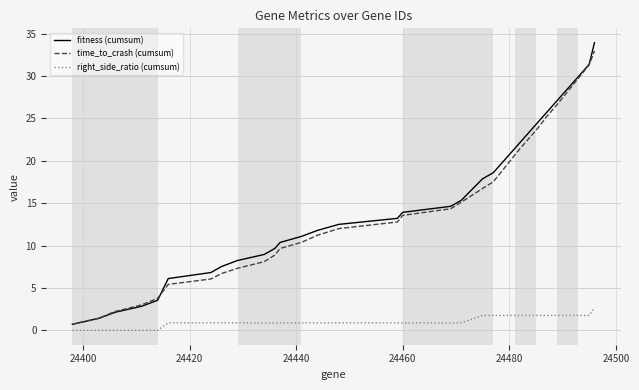

What is the greatest value displayed?

33.9